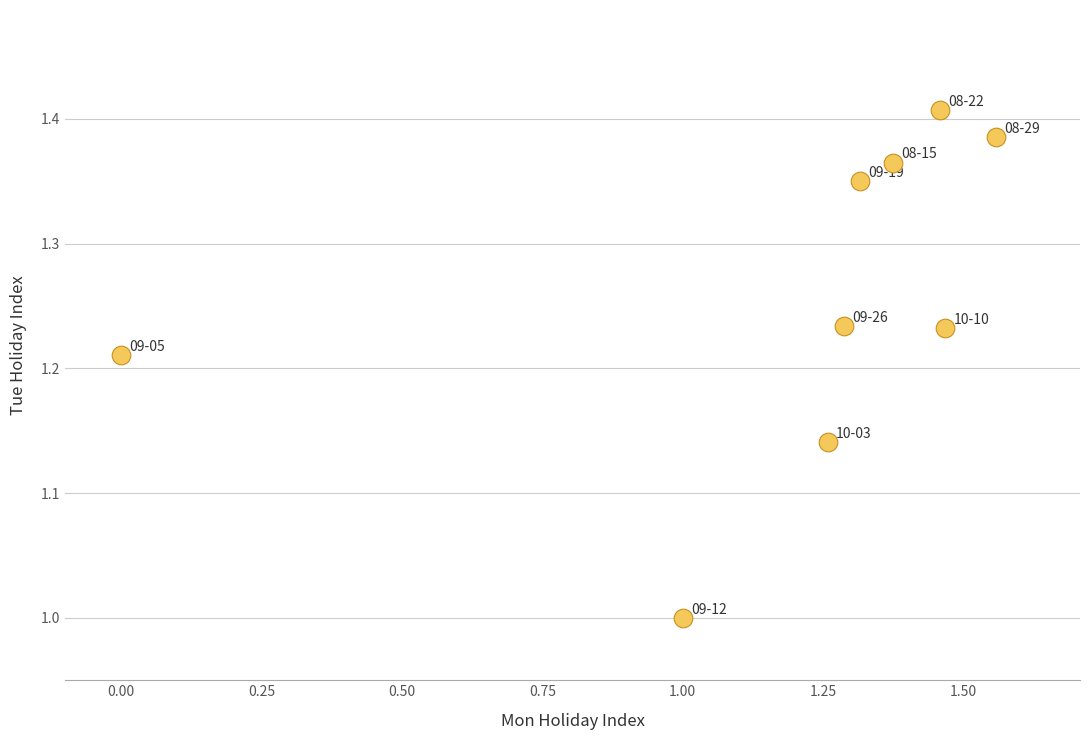

What is the range of Y values (max minus min)?

0.4